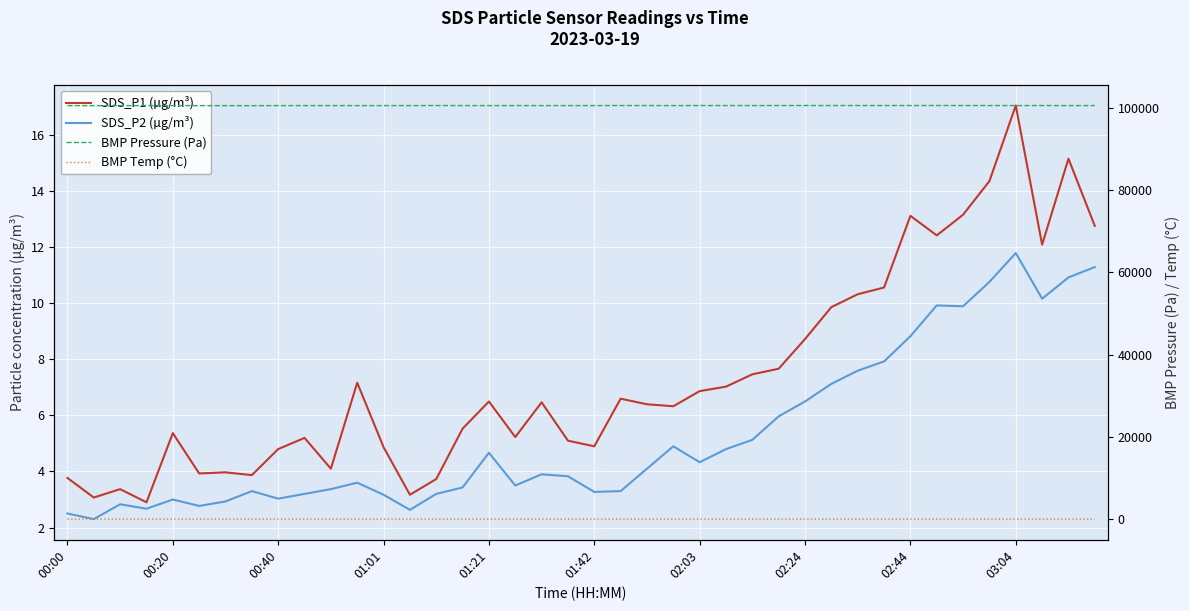

Which series changed the most between 16 and 25?

BMP Pressure (Pa)